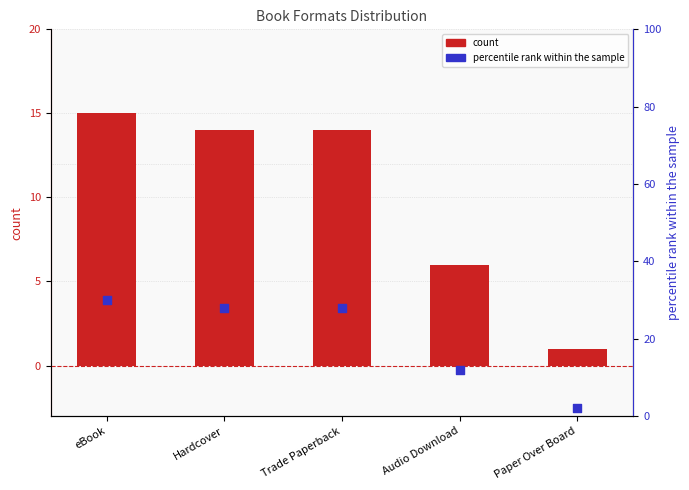

Is the value of count at Hardcover greater than the value of percentile rank at Audio Download?

Yes